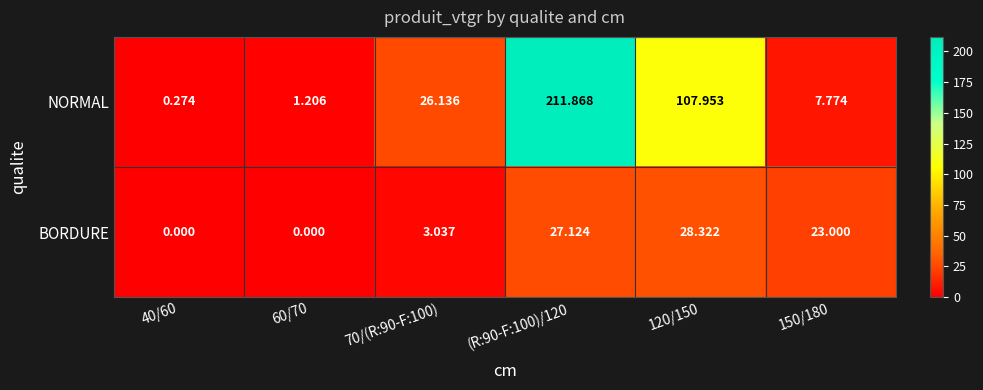

Which series has the largest total across all categories?

NORMAL